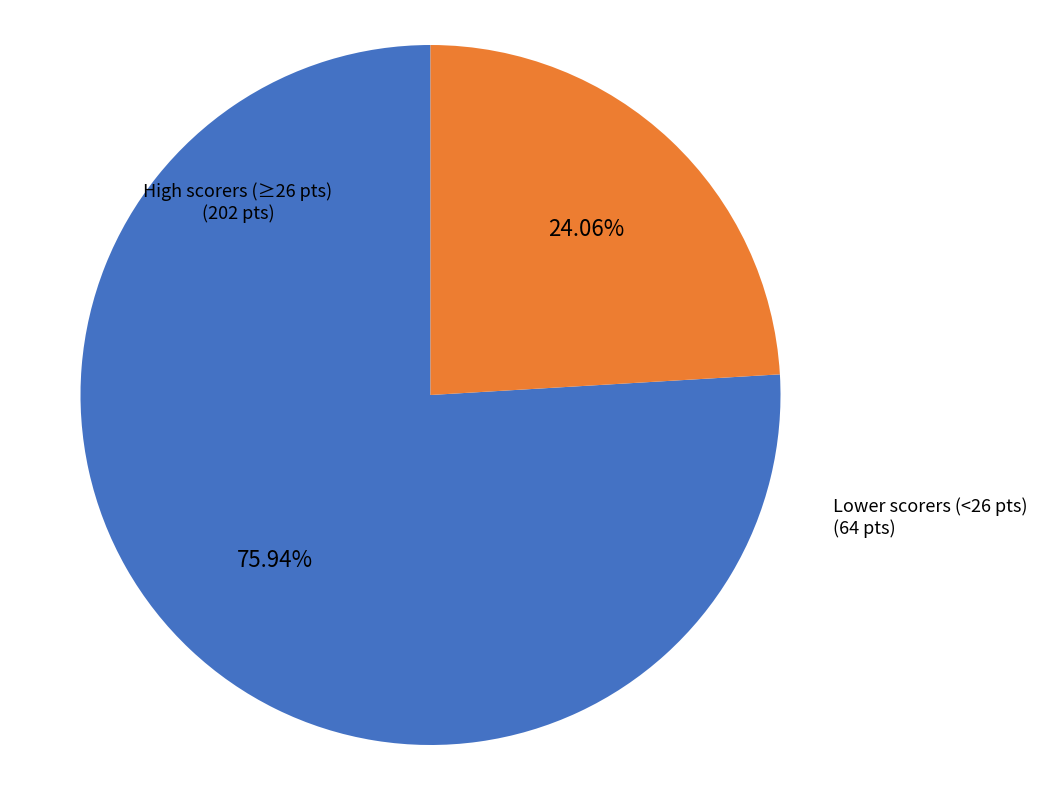

Does any single category account for the majority?

Yes